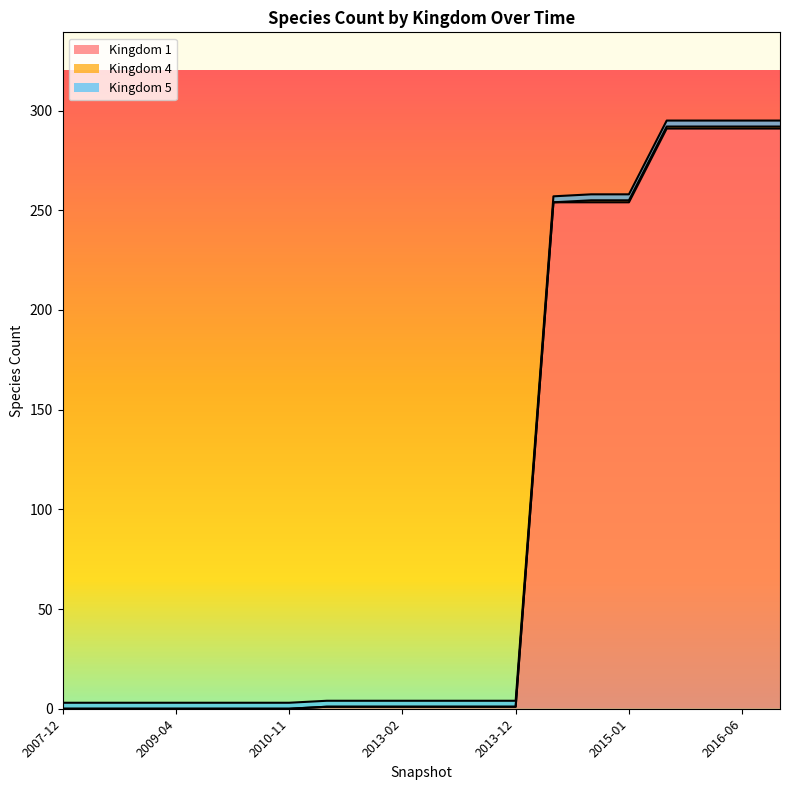

Reading right to left, list all the values displayed in this chart.

Kingdom 1: 2017-01=291	2016-06=291	2016-01=291	2015-06=291	2015-01=254	2014-09=254	2014-03=254	2013-12=1	2013-09=1	2013-07=1	2013-02=1	2012-10=1	2012-07=1	2010-11=0	2010-04=0	2009-09=0	2009-04=0	2008-10=0	2008-04=0	2007-12=0
Kingdom 4: 2017-01=1	2016-06=1	2016-01=1	2015-06=1	2015-01=1	2014-09=1	2014-03=0	2013-12=0	2013-09=0	2013-07=0	2013-02=0	2012-10=0	2012-07=0	2010-11=0	2010-04=0	2009-09=0	2009-04=0	2008-10=0	2008-04=0	2007-12=0
Kingdom 5: 2017-01=3	2016-06=3	2016-01=3	2015-06=3	2015-01=3	2014-09=3	2014-03=3	2013-12=3	2013-09=3	2013-07=3	2013-02=3	2012-10=3	2012-07=3	2010-11=3	2010-04=3	2009-09=3	2009-04=3	2008-10=3	2008-04=3	2007-12=3